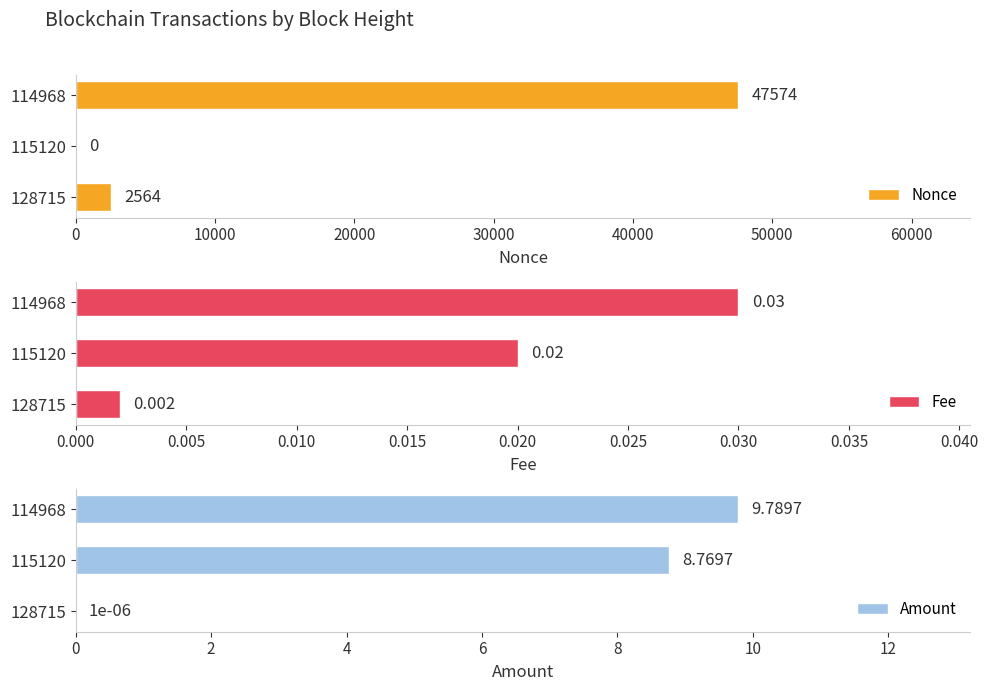

At which label does Nonce reach its peak?

114968